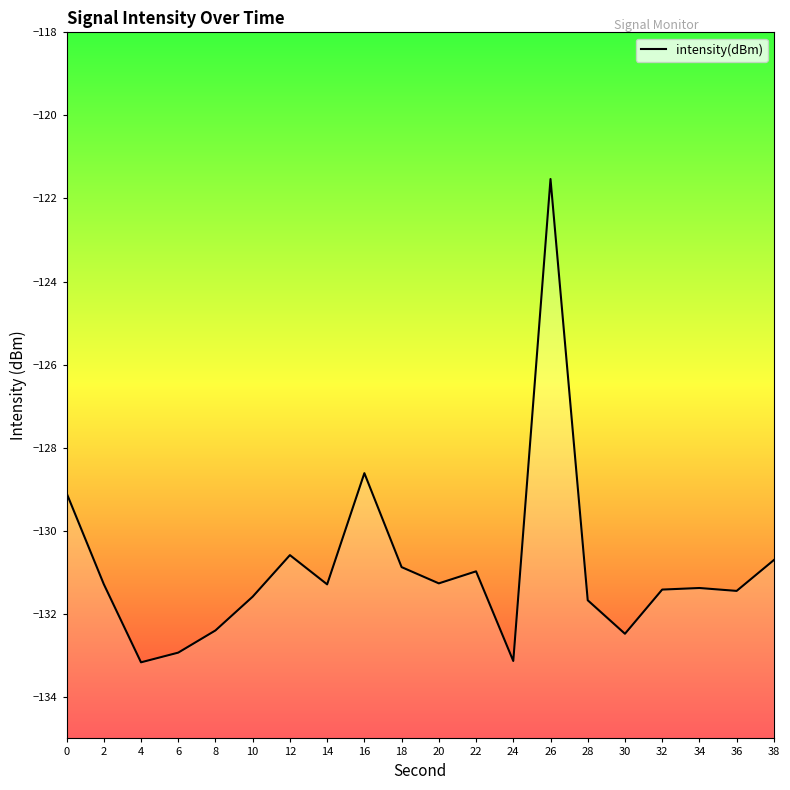

Reading left to right, extract all data points from this chart.

-129.1	-131.3	-133.2	-132.9	-132.4	-131.6	-130.6	-131.3	-128.6	-130.9	-131.3	-131.0	-133.1	-121.5	-131.7	-132.5	-131.4	-131.4	-131.4	-130.7